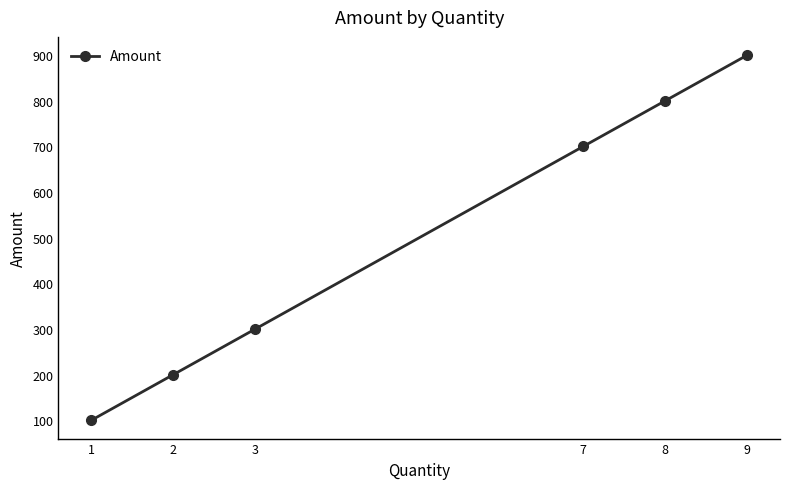

What is the value of the 3rd point from the left?

300